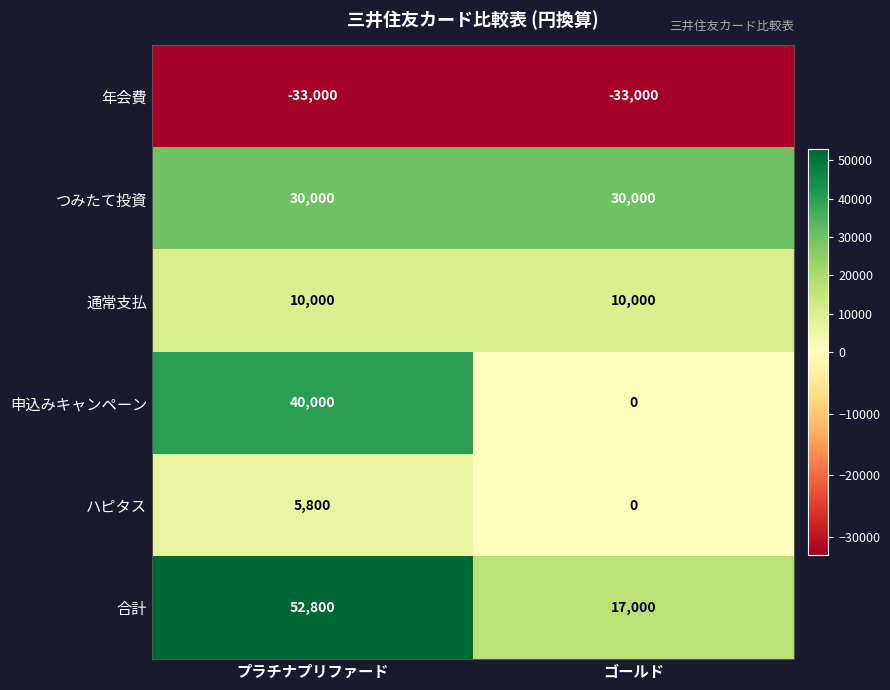

Reading left to right, what are all the values shown in this chart?

年会費: -33000	-33000
つみたて投資: 30000	30000
通常支払: 10000	10000
申込みキャンペーン: 40000	0
ハピタス: 5800	0
合計: 52800	17000